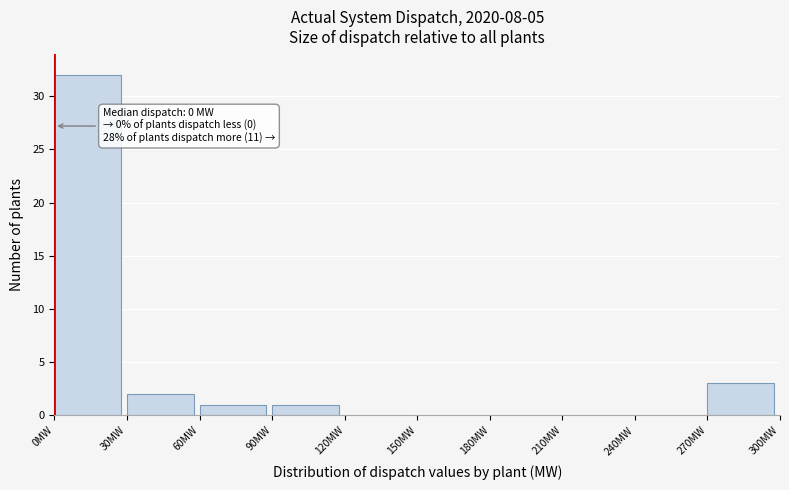

Over which range of the x-axis is the bar tallest?

0 to 30